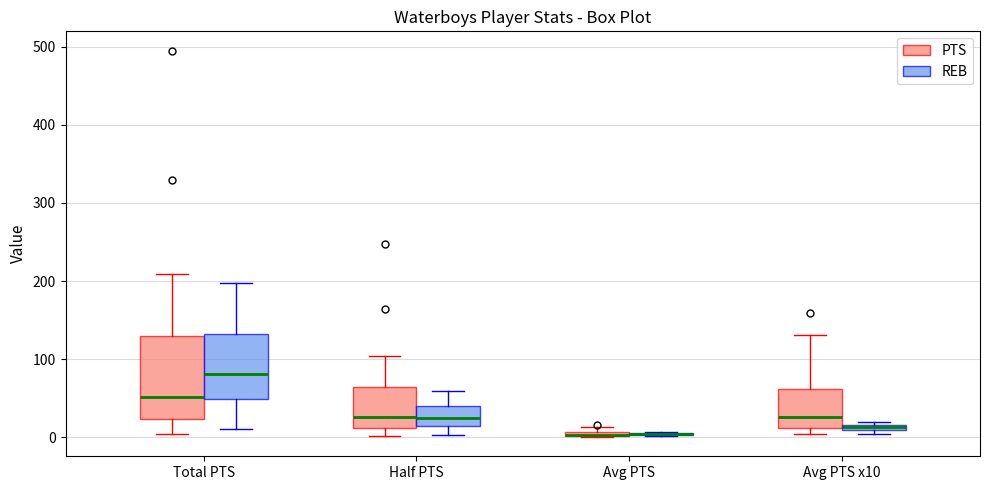

Comparing the boxes themselves (not the whiskers), which one is the tallest?

Total PTS (PTS)